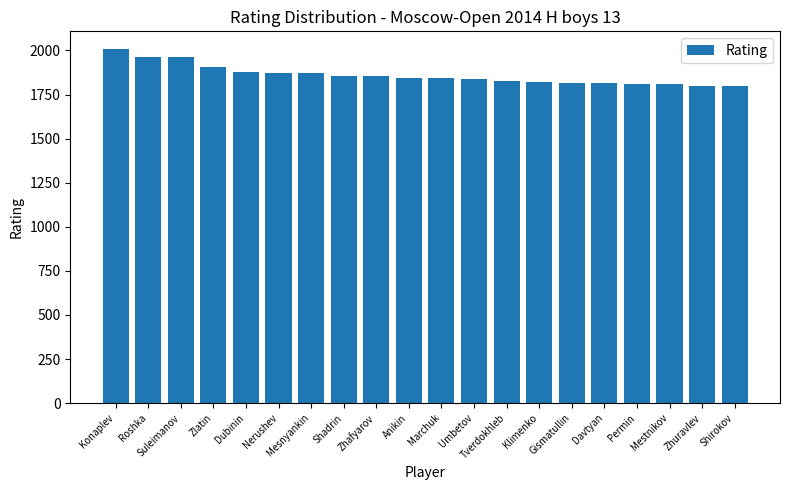

What is the smallest value displayed?

1800